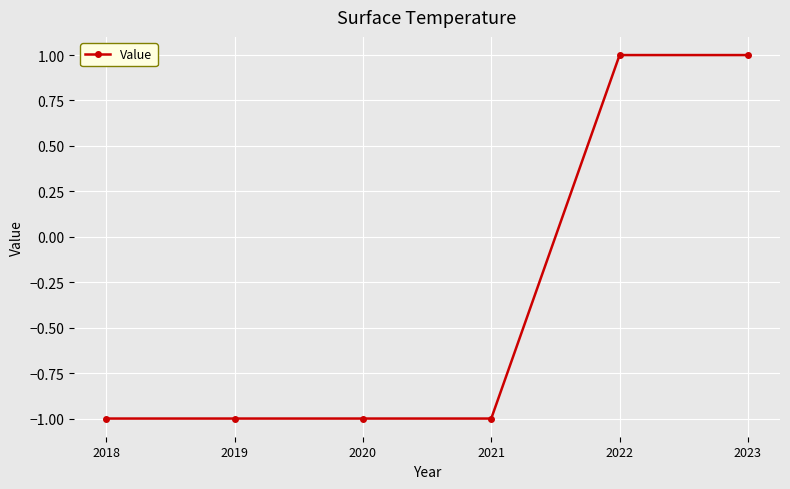

True or false: the data has more than 2 interior local peaks.

False